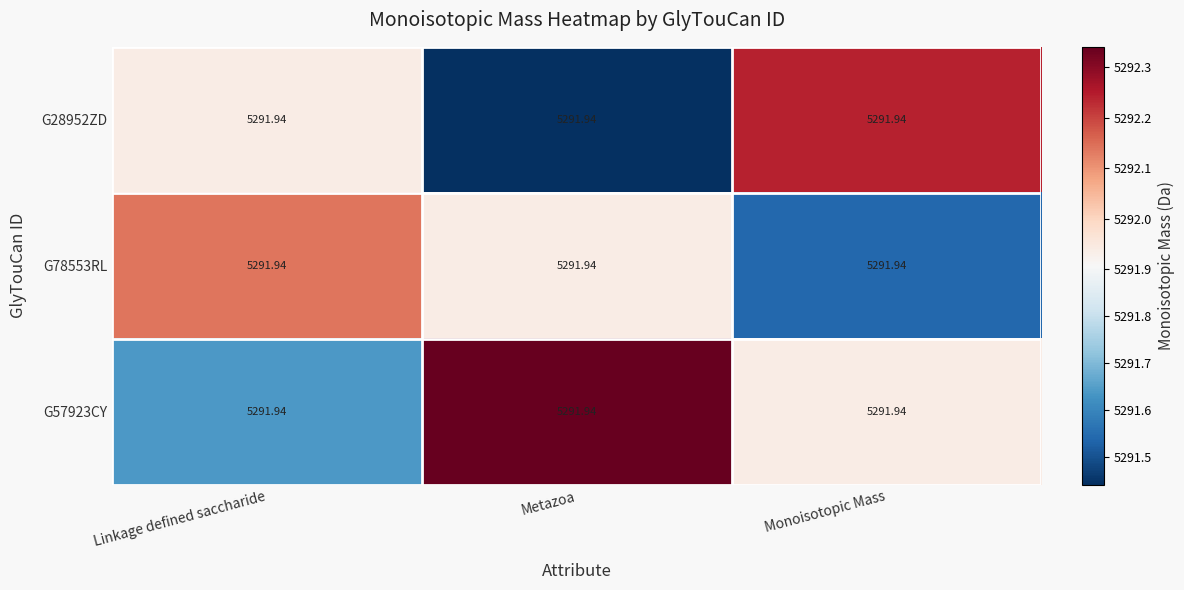

At which category is the sum across all series the highest?

Monoisotopic Mass